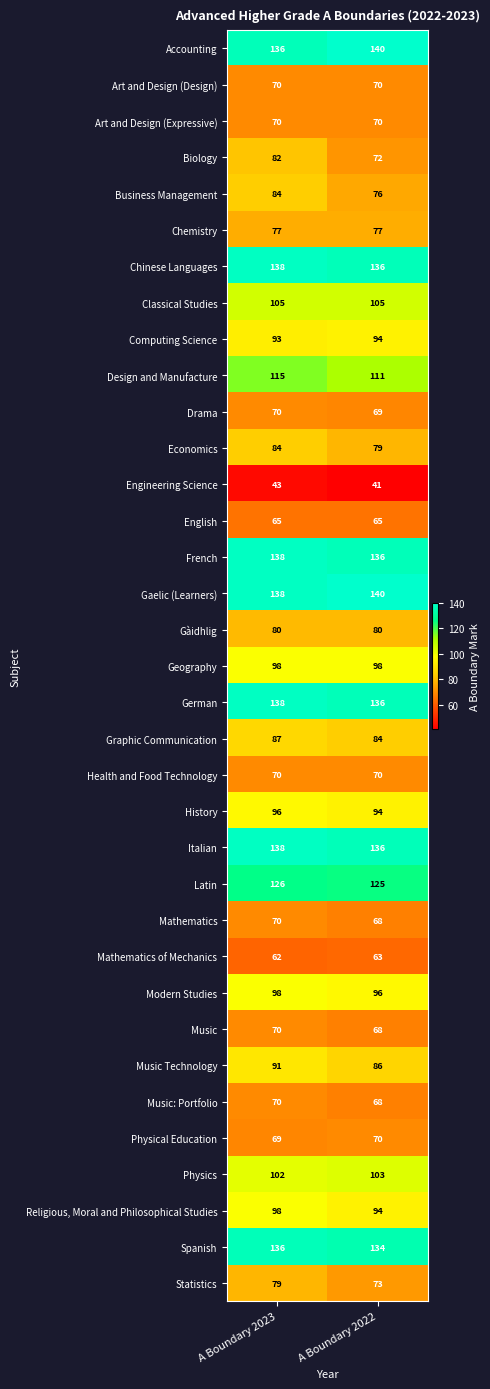

Which series has the widest spread of values?

Biology